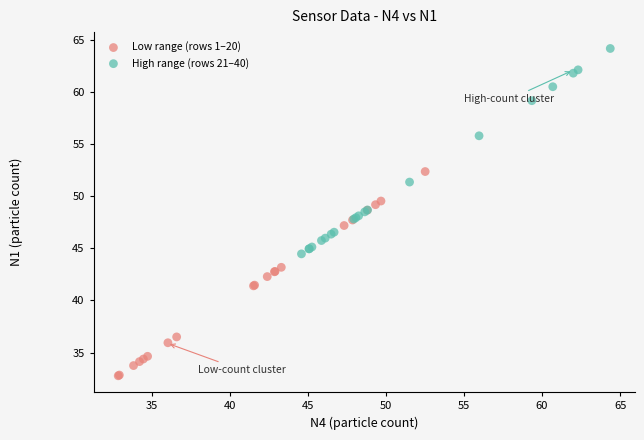

Which series contains the highest Y value?

High range (rows 21–40)